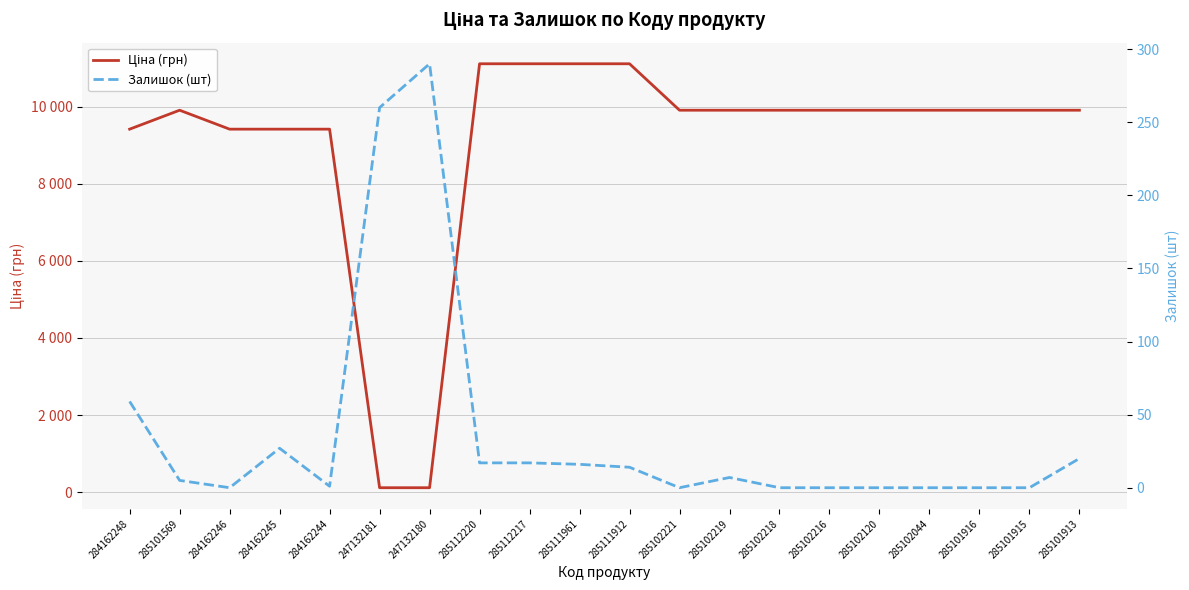

At which label does Залишок (шт) first exceed 7?

284162248